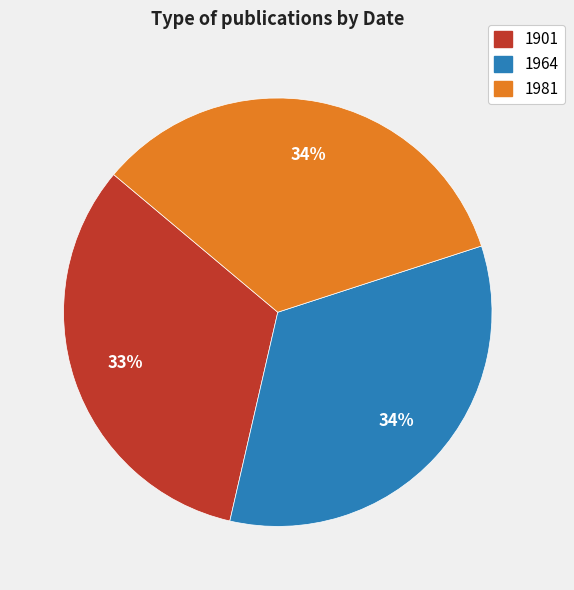

To the nearest percent, what is the difference between the largest and smallest slice percentages?

1%